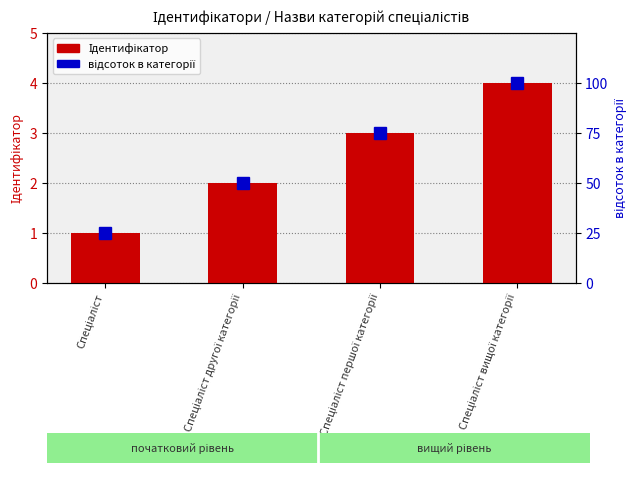

What is the sum of the відсоток в категорії values at Спеціаліст першої категорії and Спеціаліст вищої категорії?

175